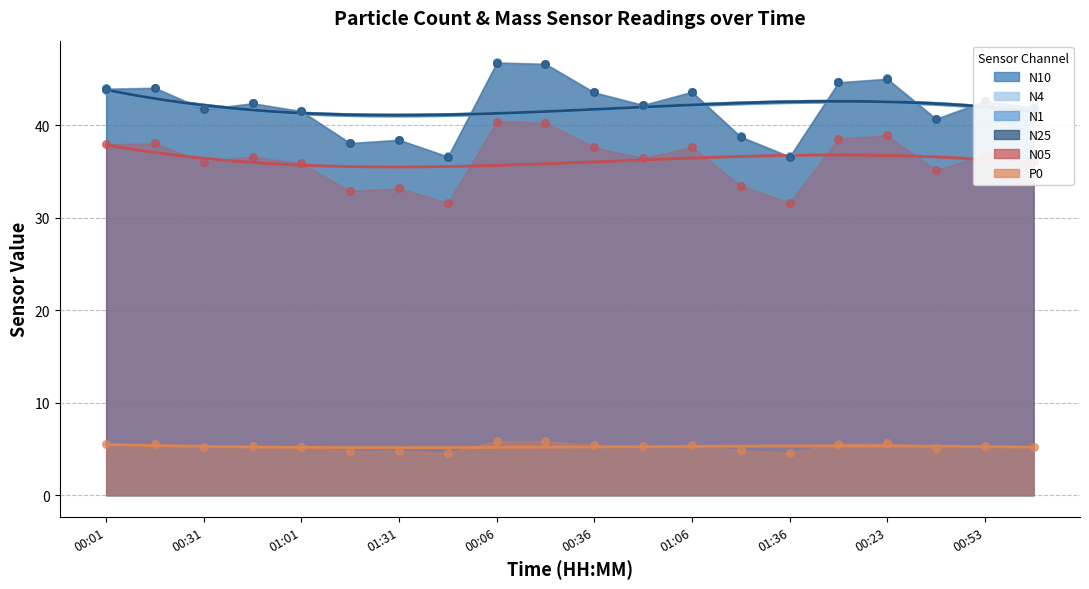

Is the value of N1 at 00:01 greater than the value of N10 at 01:16?

Yes